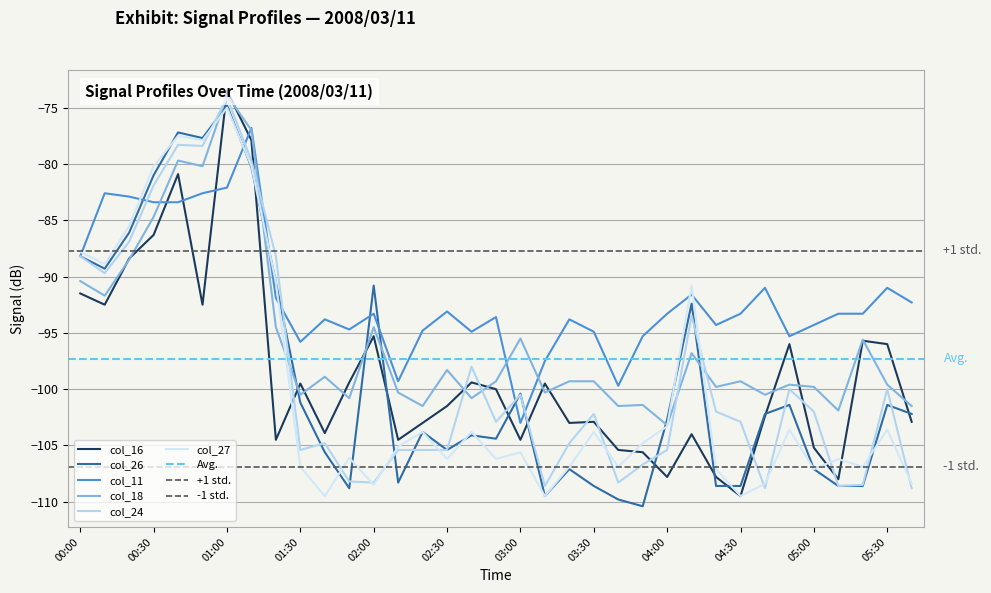

The value of col_16 at 03:20 is -165.7. True or false?

False